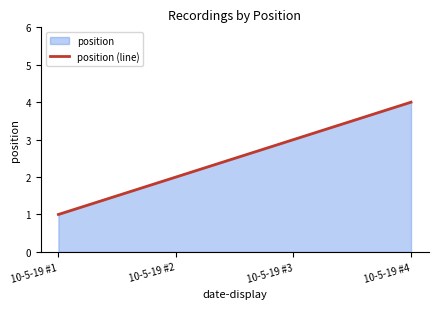

What is the value of the 3rd point from the left?

3